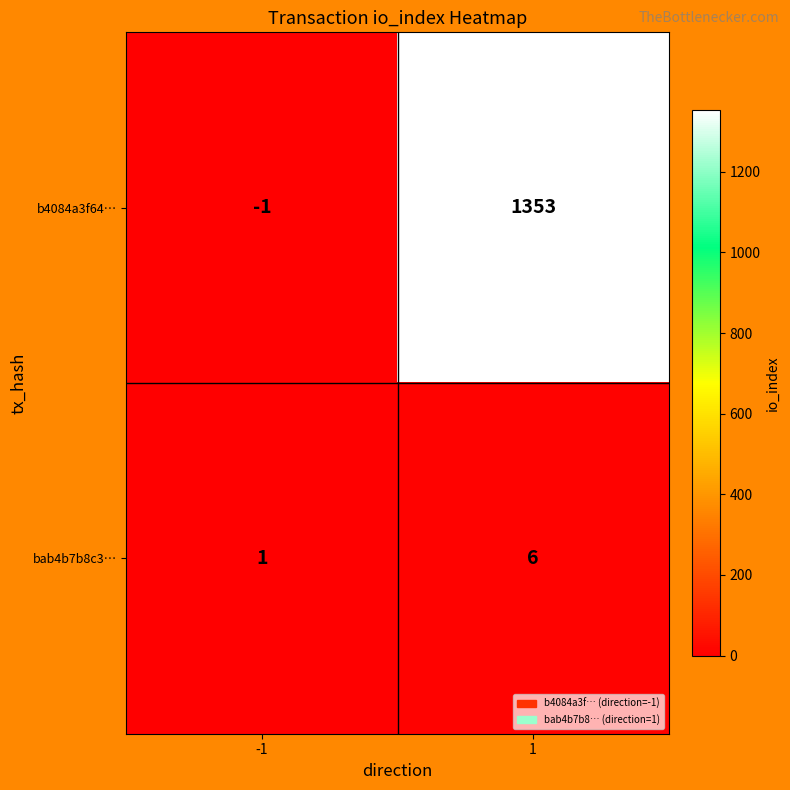

The value of bab4b7b8c3… at 1 is 3. True or false?

False